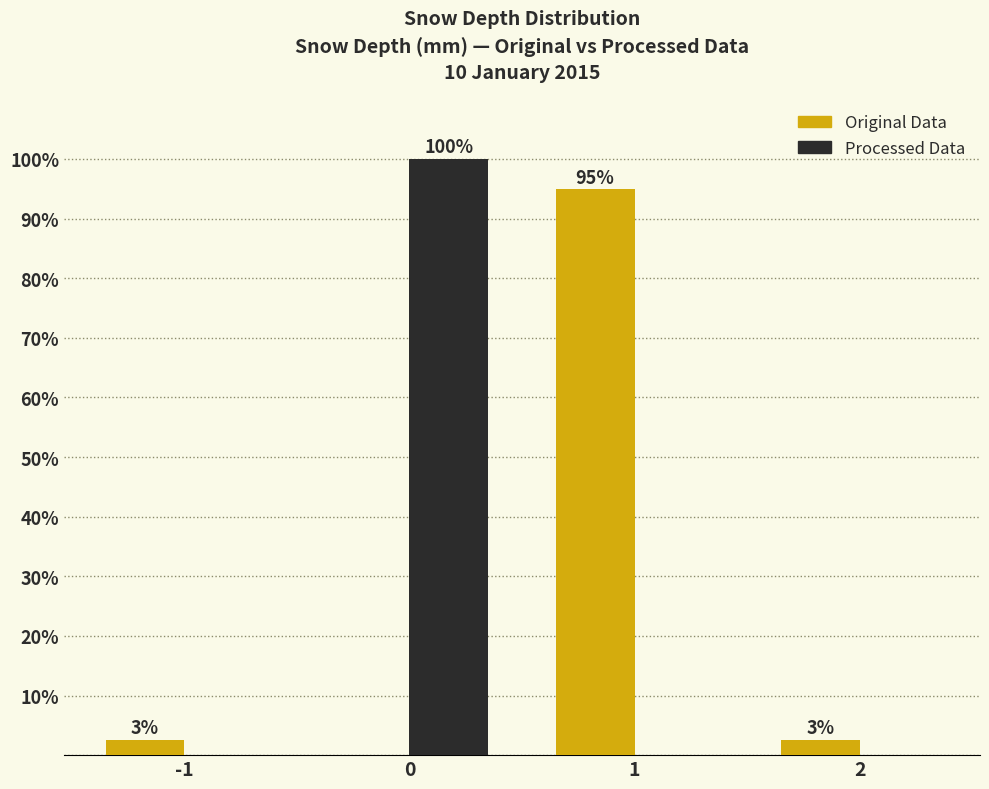

True or false: Processed Data has a value of 51.9 at 1.

False